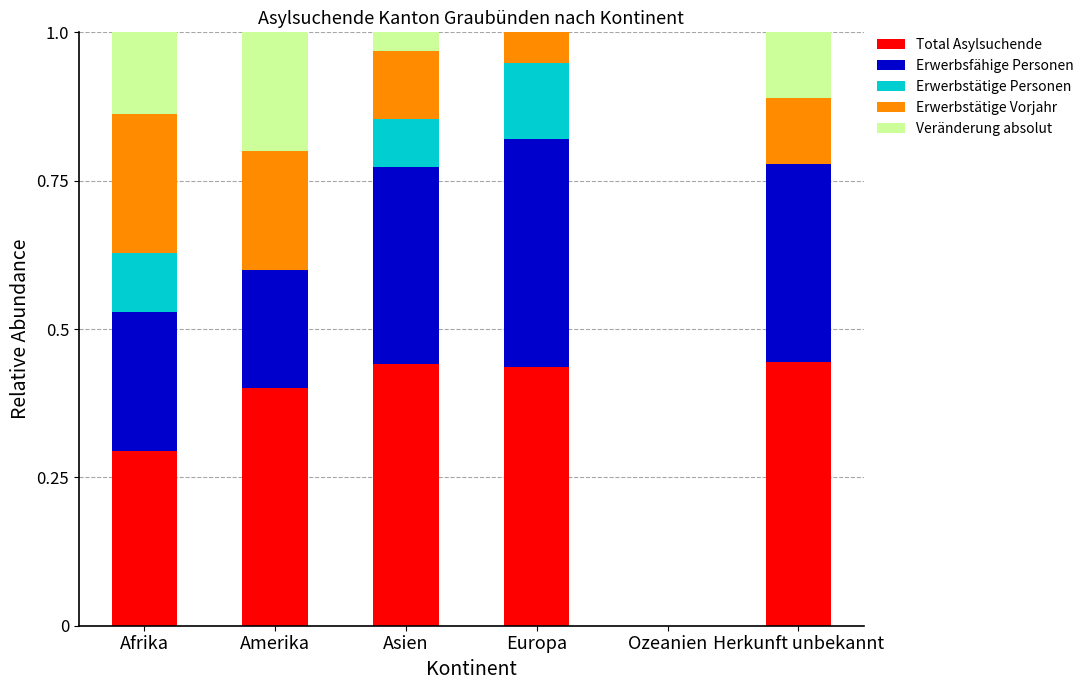

How many positive values does the Total Asylsuchende series have?

5